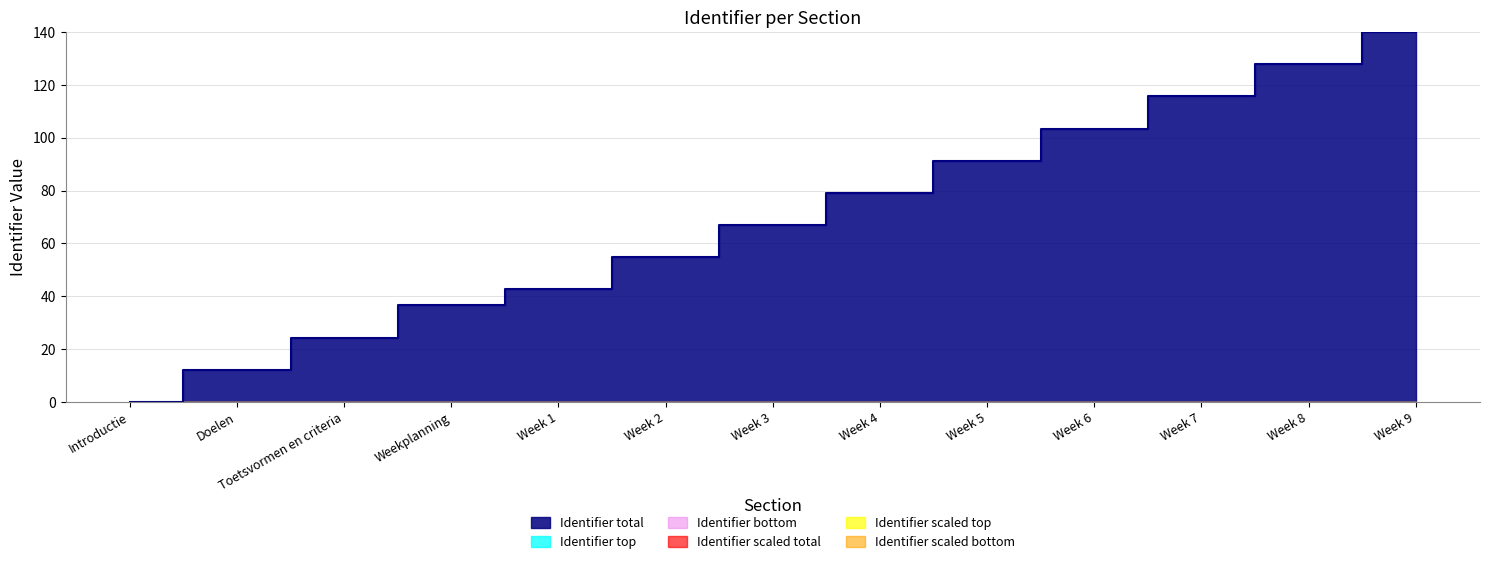

Does the chart display data point markers on the line(s)?

No